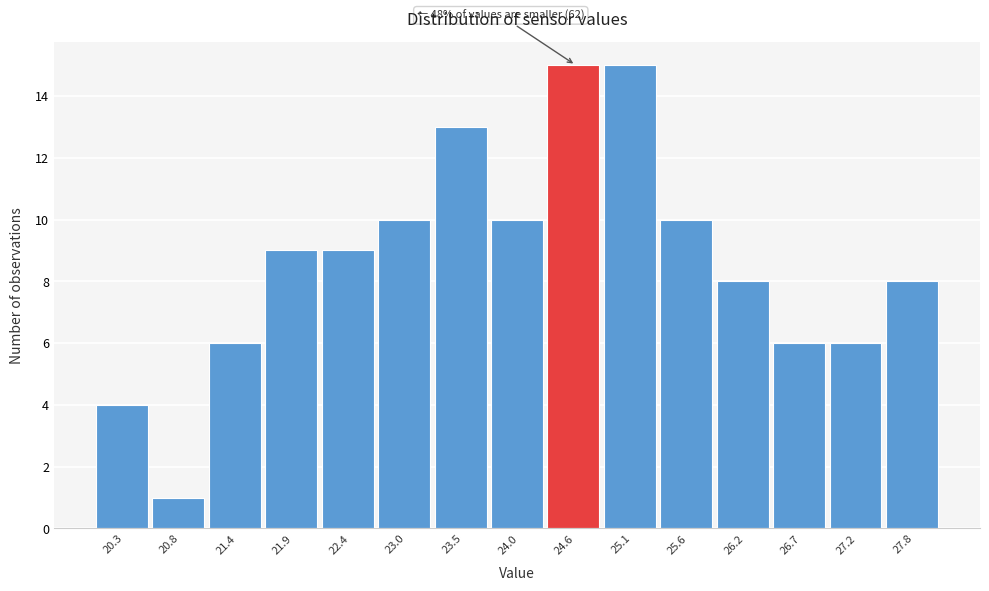

Reading left to right, transcribe all the data shown in this chart.

20.3=4	20.8=1	21.4=6	21.9=9	22.4=9	23.0=10	23.5=13	24.0=10	24.6=15	25.1=15	25.6=10	26.2=8	26.7=6	27.2=6	27.8=8